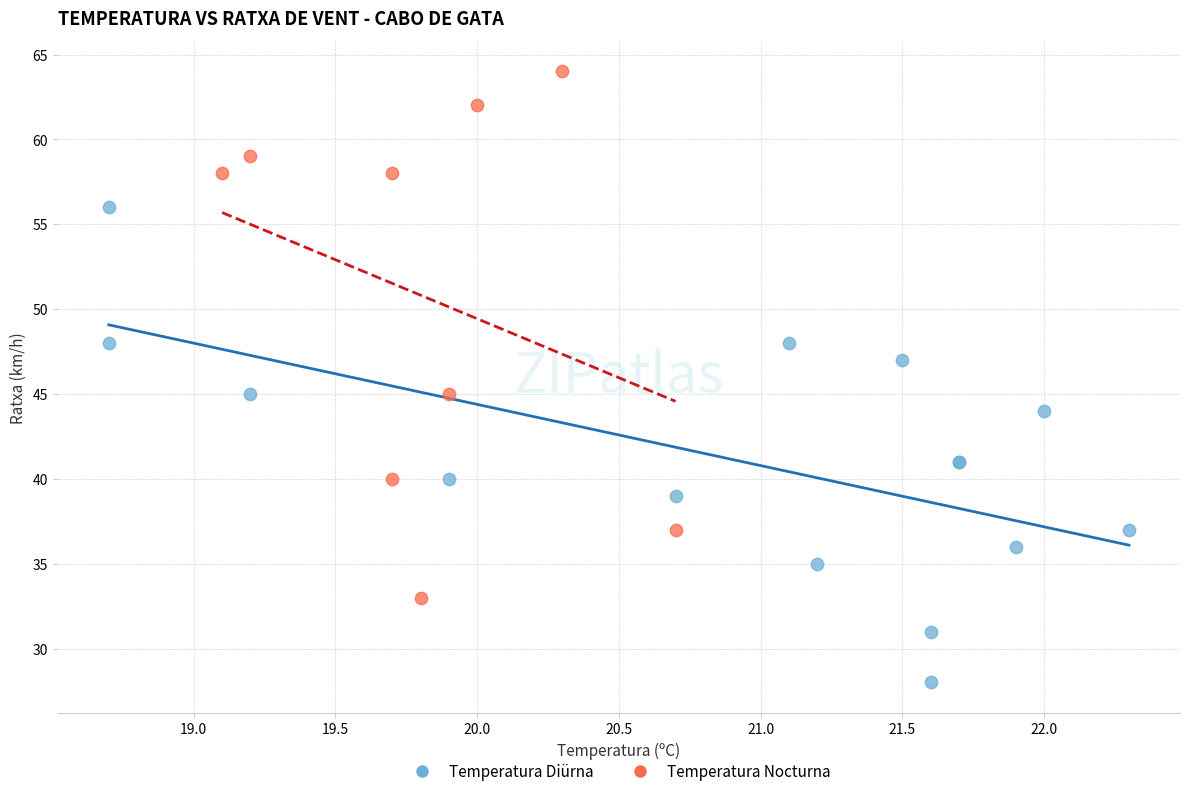

What are all the series names shown in the legend?

Temperatura Diürna, Temperatura Nocturna